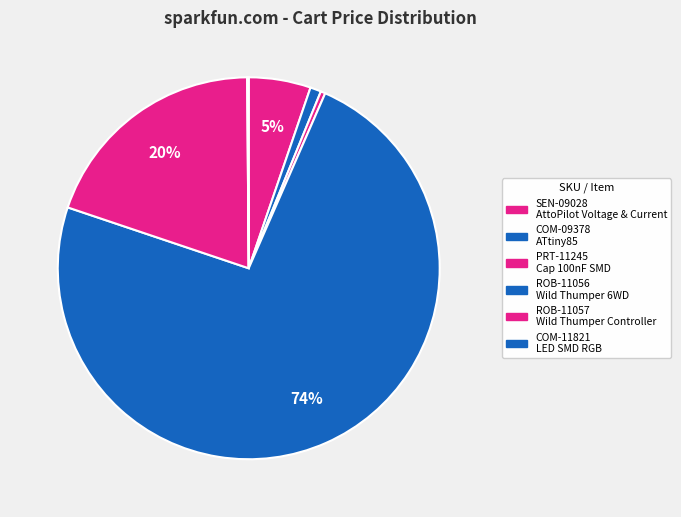

Rank the categories by value from lowest to highest.

COM-11821, PRT-11245, COM-09378, SEN-09028, ROB-11057, ROB-11056